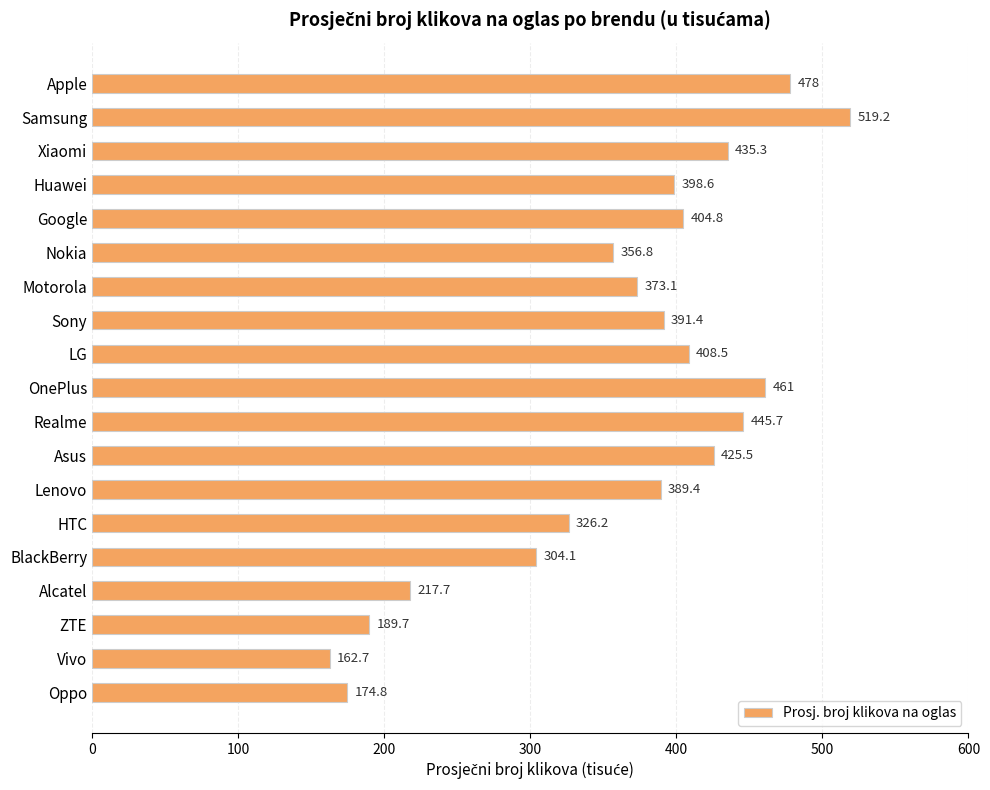

Rank the categories by value from lowest to highest.

Vivo, Oppo, ZTE, Alcatel, BlackBerry, HTC, Nokia, Motorola, Lenovo, Sony, Huawei, Google, LG, Asus, Xiaomi, Realme, OnePlus, Apple, Samsung